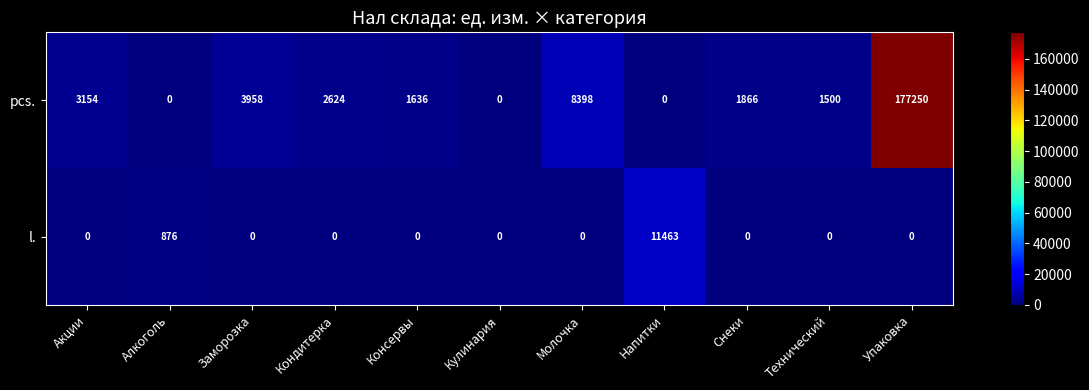

What is the sum of the l. values at Заморозка and Напитки?

11463